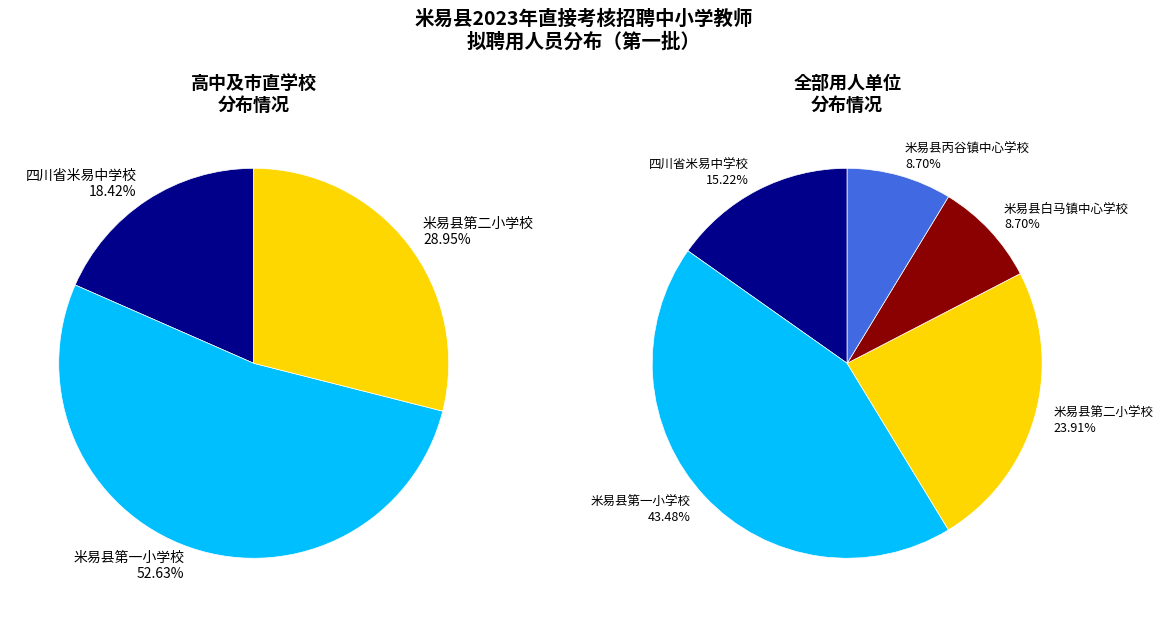

What is the change in value from 四川省米易中学校 to 米易县丙谷镇中心学校?

-3